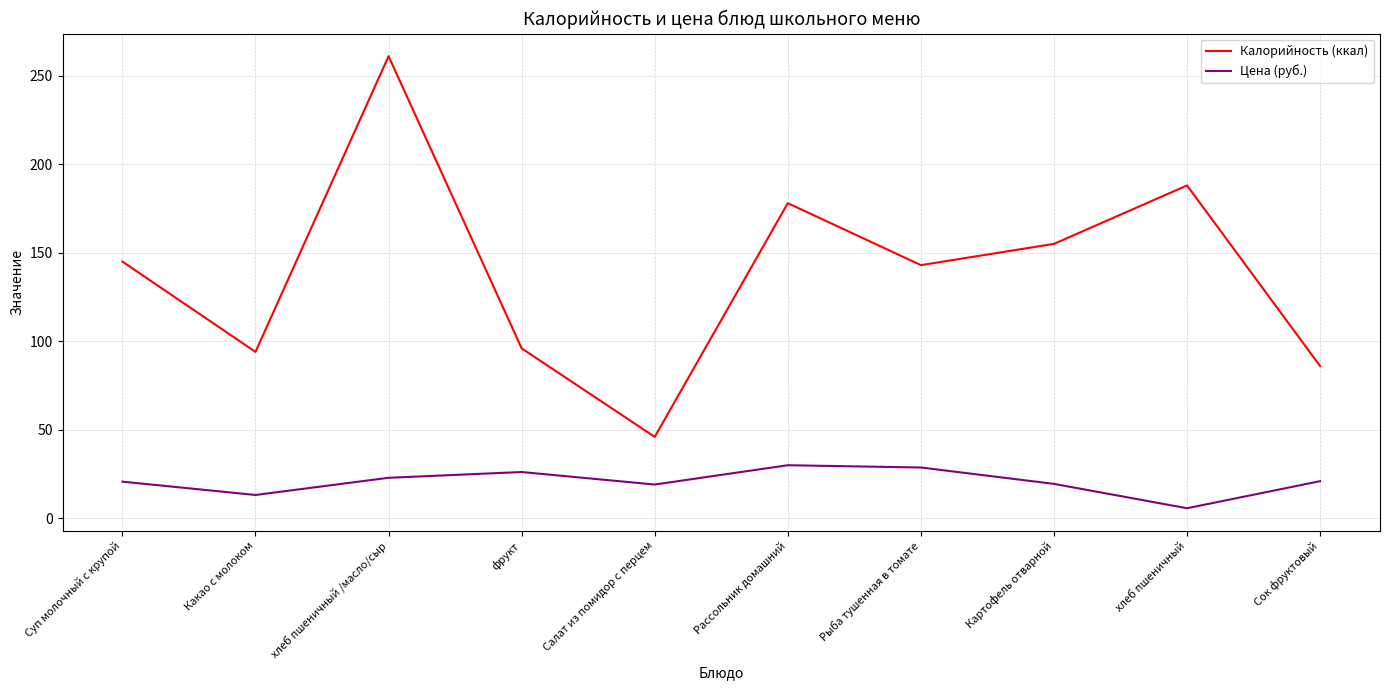

True or false: Калорийность (ккал) and Цена (руб.) intersect in this chart.

False